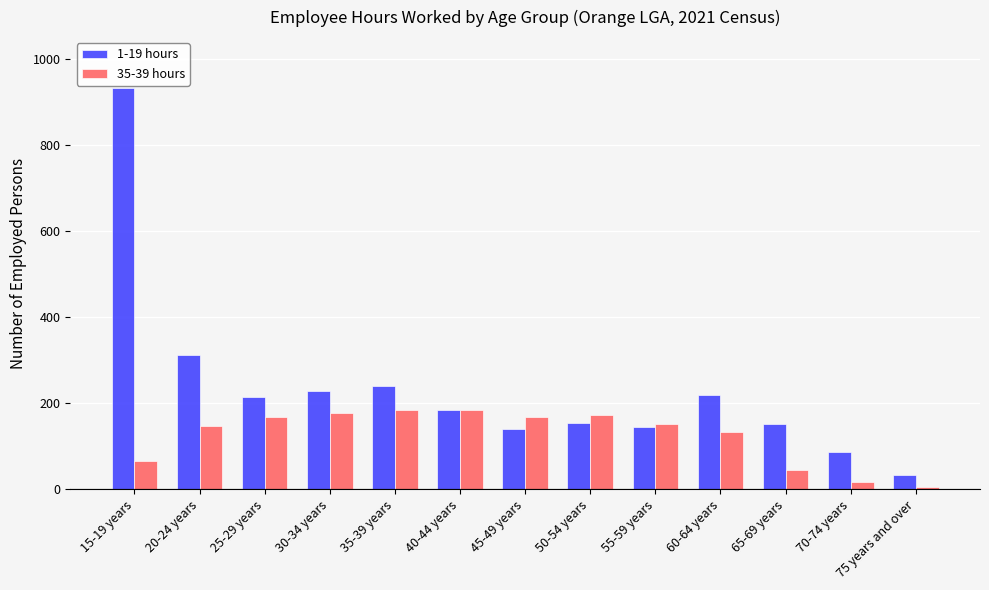

Which series has the largest range (max minus min)?

1-19 hours